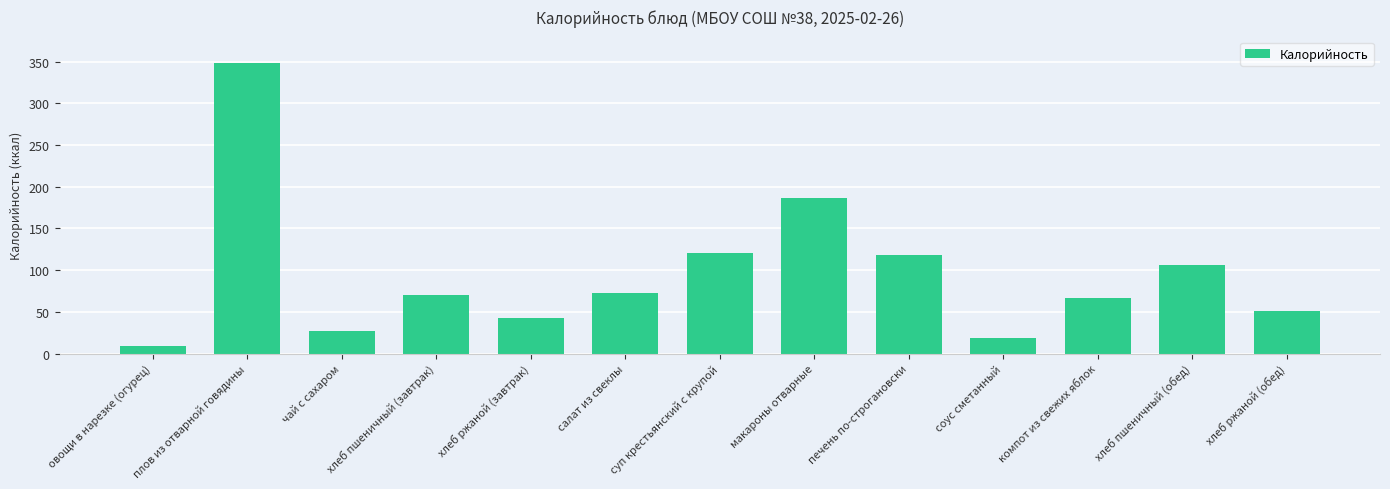

The chart shows a value of 107 at компот из свежих яблок. True or false?

False